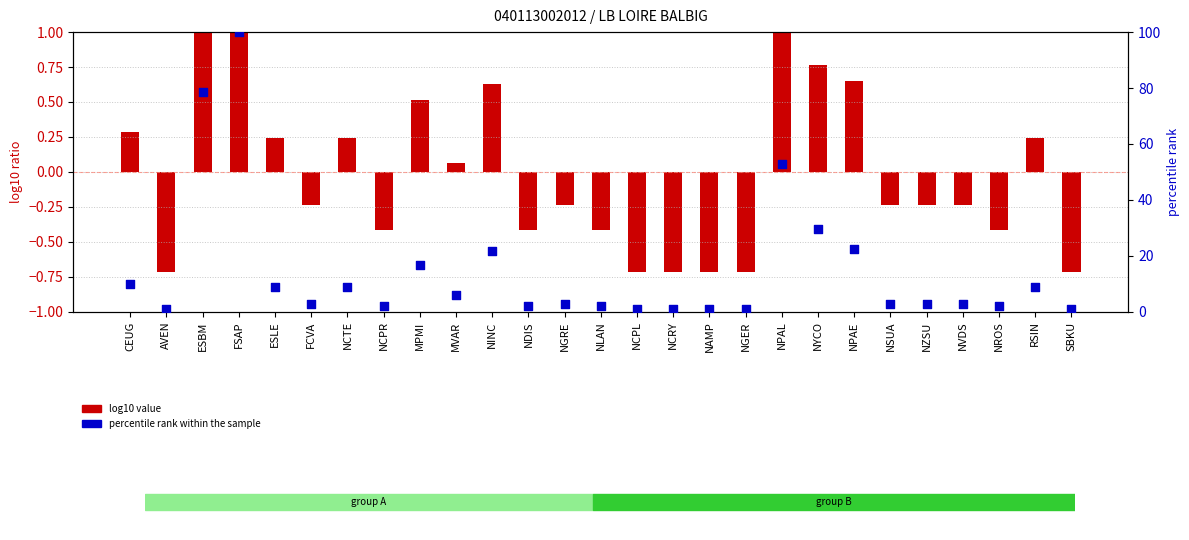

Which series contains the lowest Y value?

log10 value